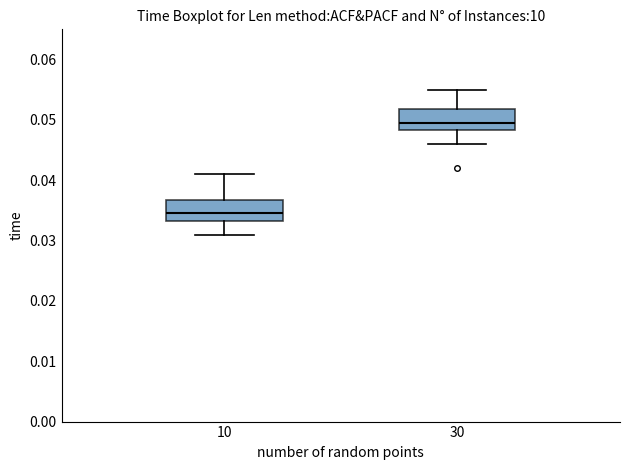

Where does the median line of the box at x = 30 sit on the y-axis? The values are not printed on the chart, so give them approximately, as read against the axis.

0.050